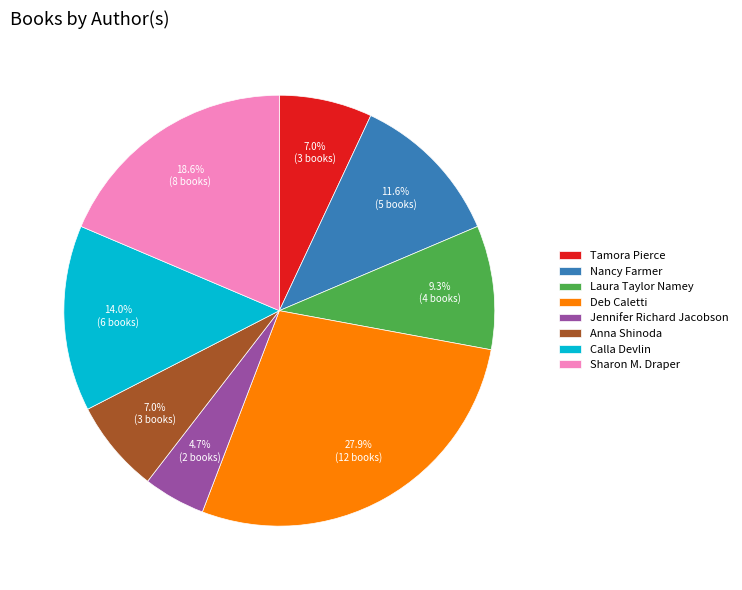

To the nearest percent, what portion does Deb Caletti represent?

28%